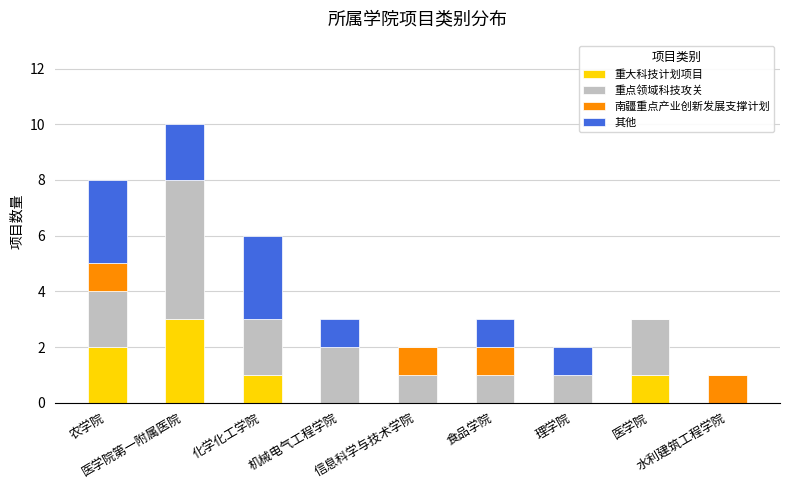

What is the sum of all 重大科技计划项目 values?

7